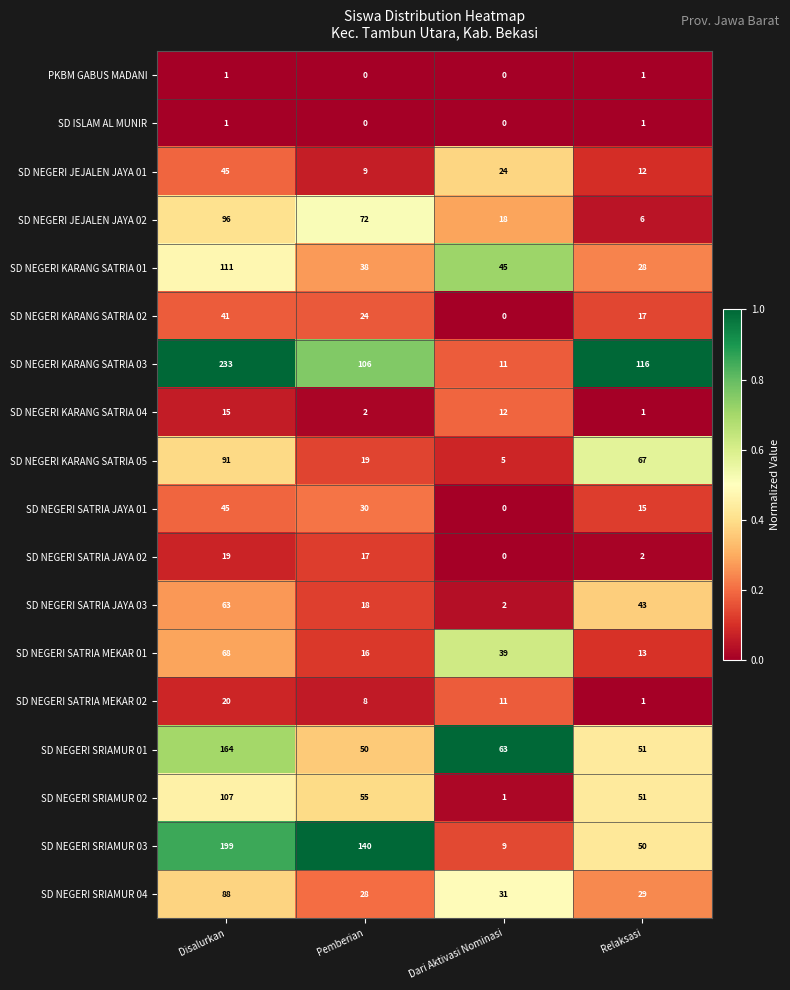

Is it true that SD NEGERI SRIAMUR 01 equals 229 at Disalurkan?

False